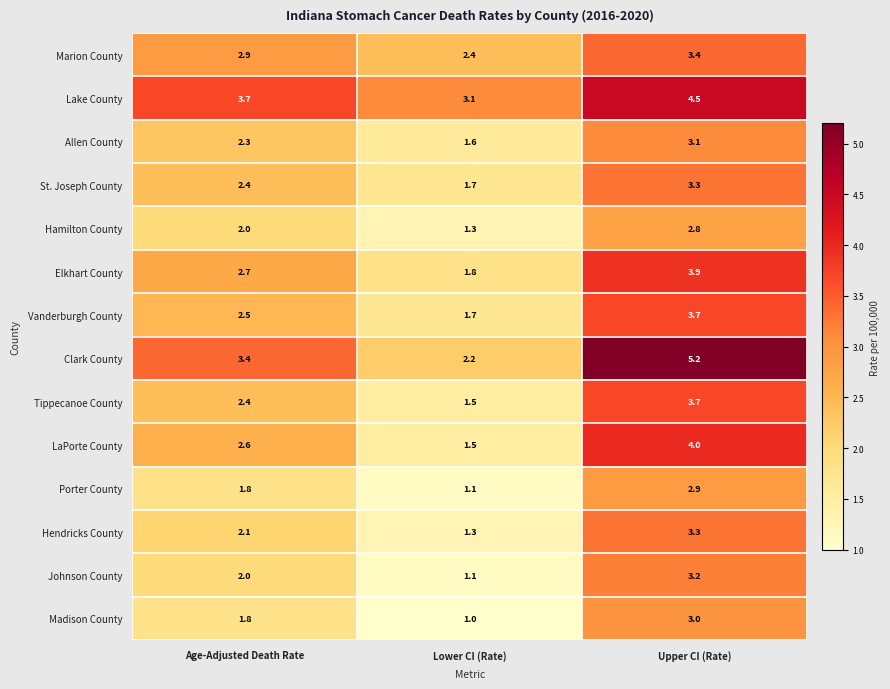

What is the average value of the St. Joseph County series?

2.5